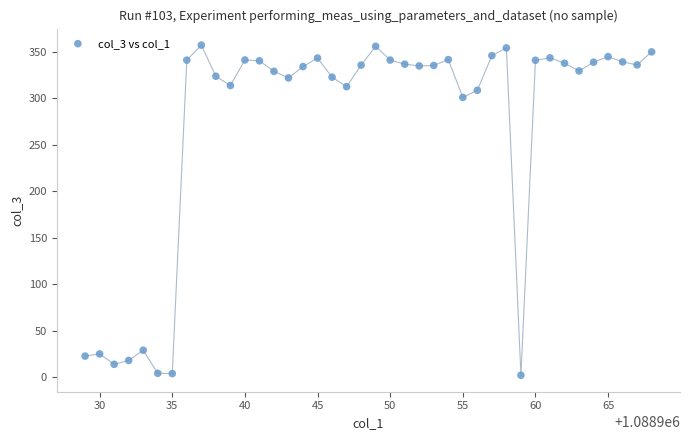

What Y value in the scatter plot is closest to 179?

300.9